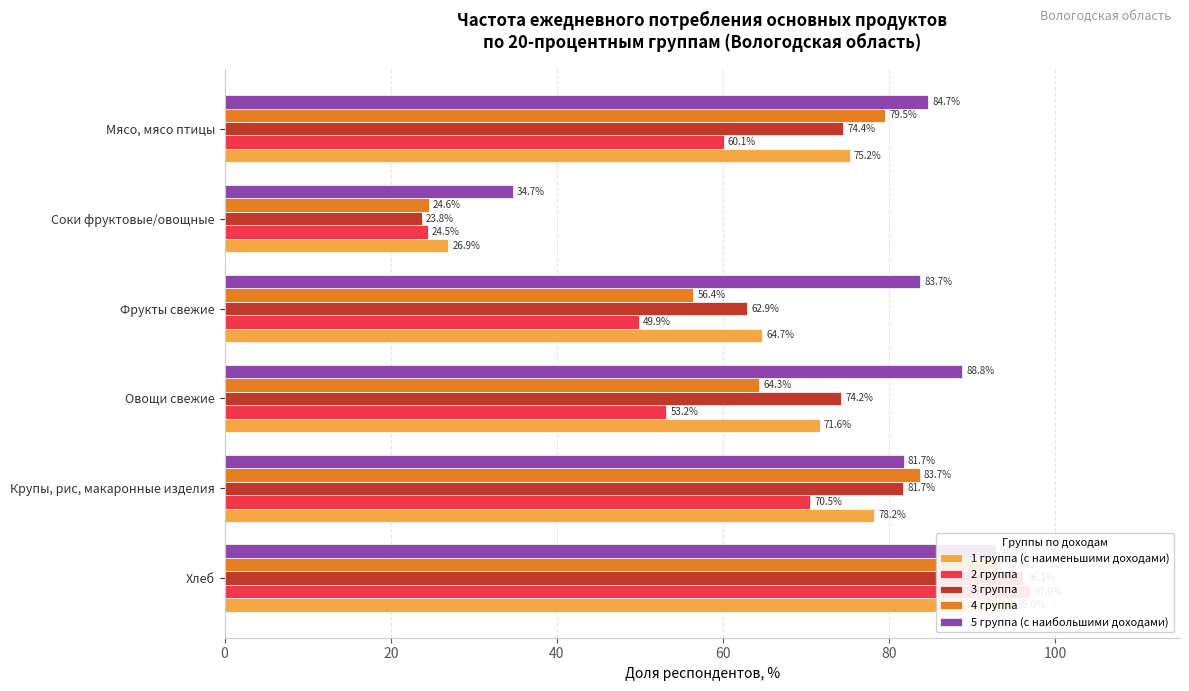

Are the bars horizontal?

Yes